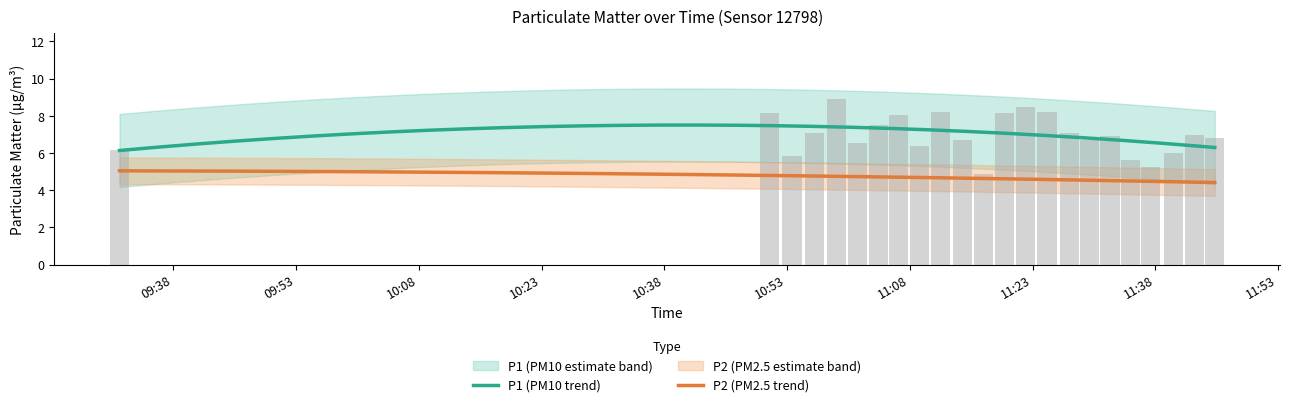

What is the lowest value of the P2 series?

4.1